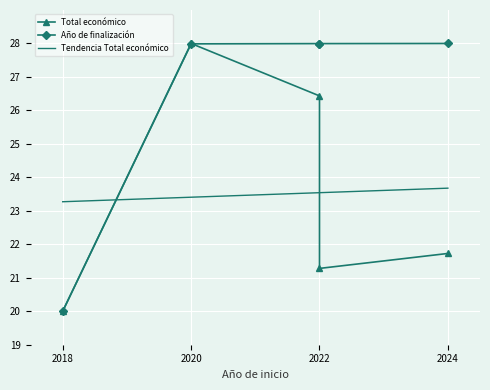

List the series in order of their overall mean, lowest first.

Total económico, Año de finalización